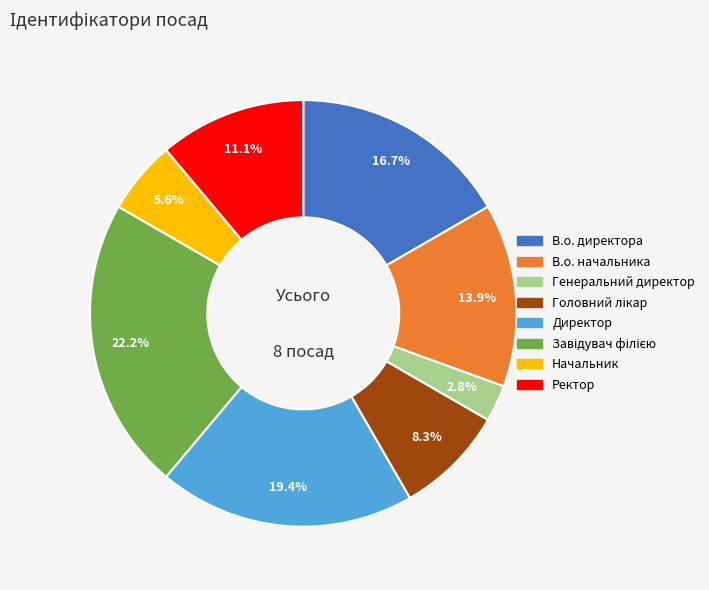

Count the number of slices in the pie.

8